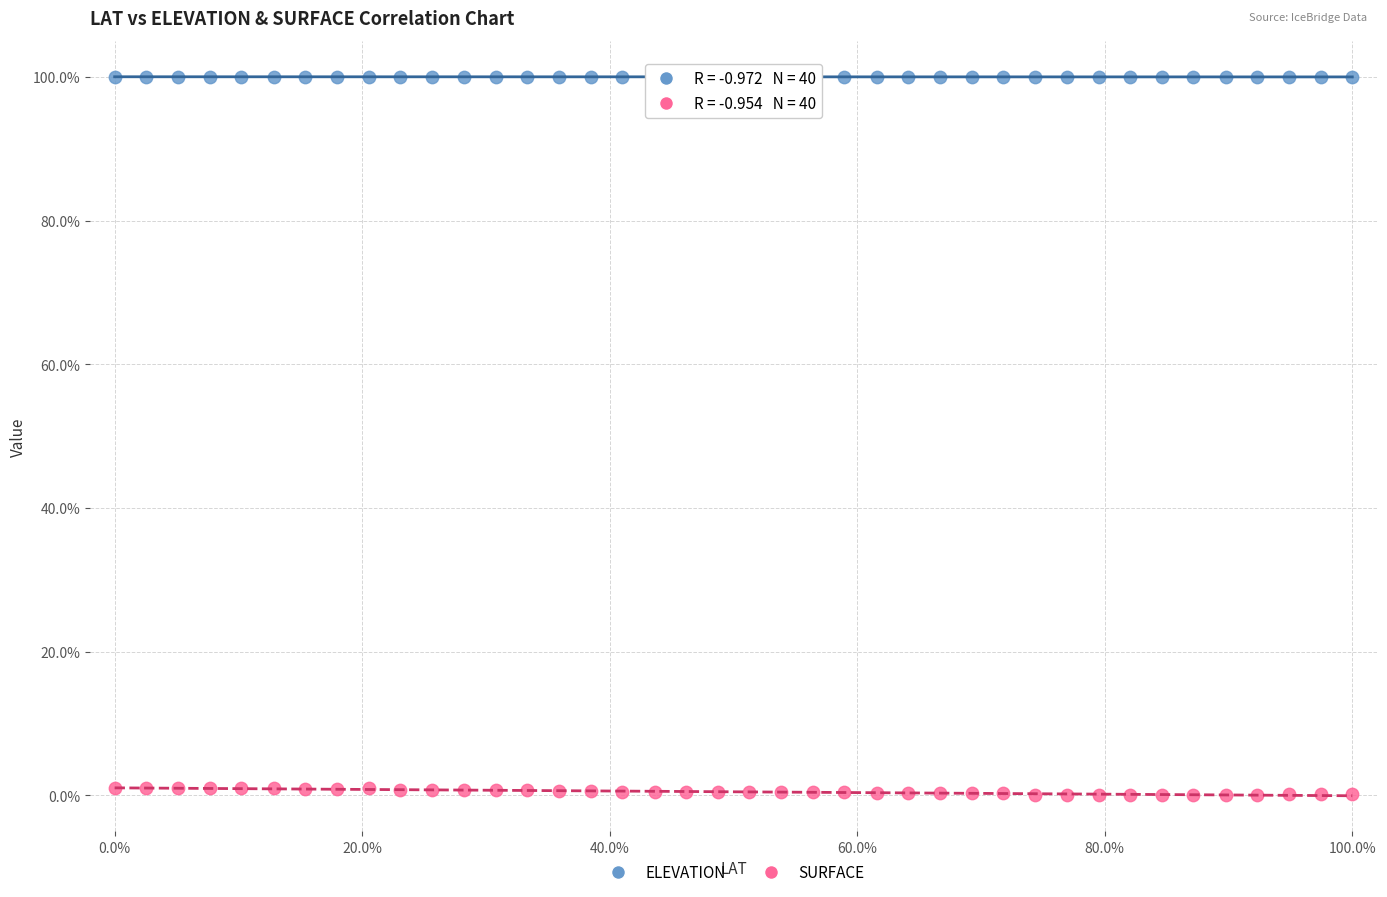

Across all data points, what is the range of X values (max minus min)?

100.0